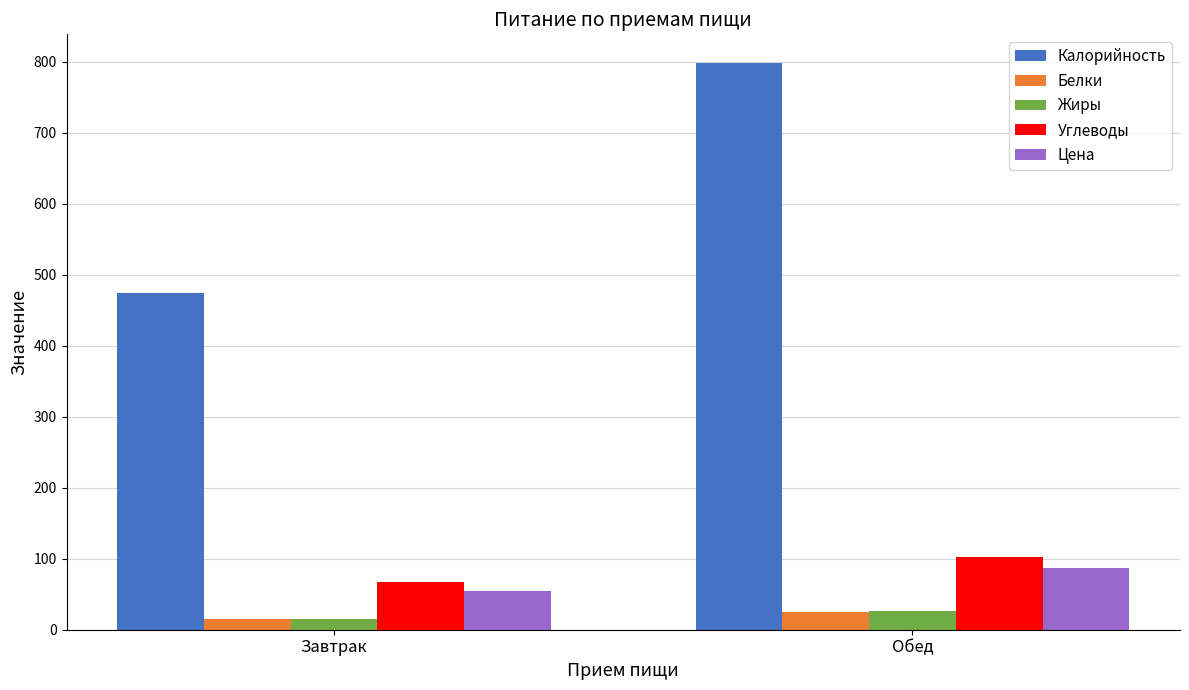

How many bars are there in each group?

5